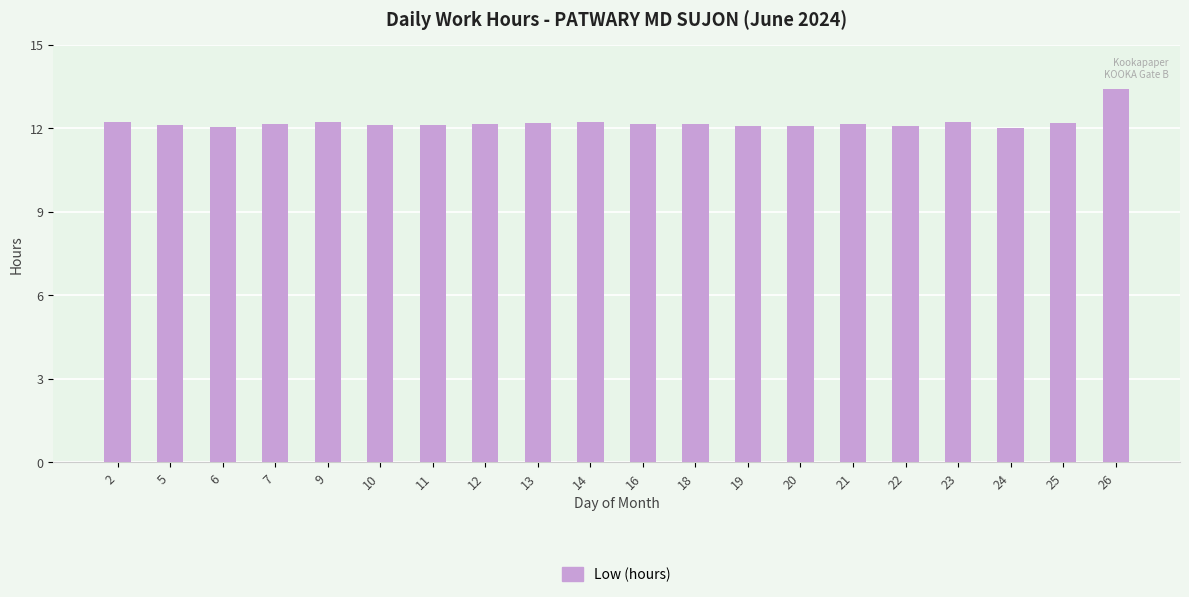

How many distinct data groups are displayed?

1